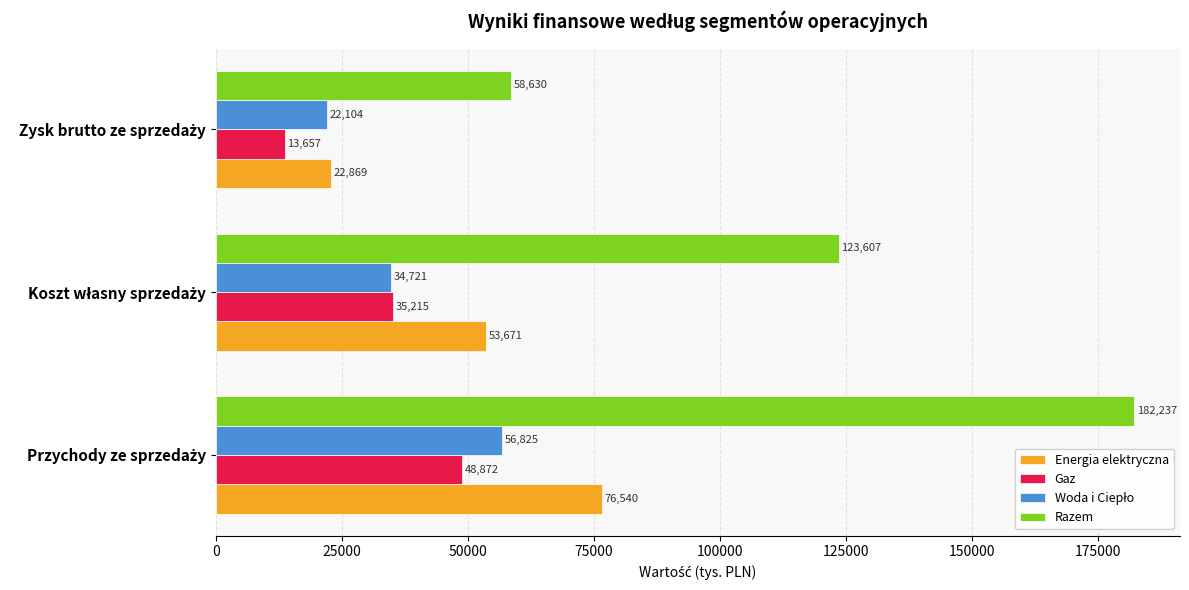

How many Razem values are between 58630 and 182237?

3